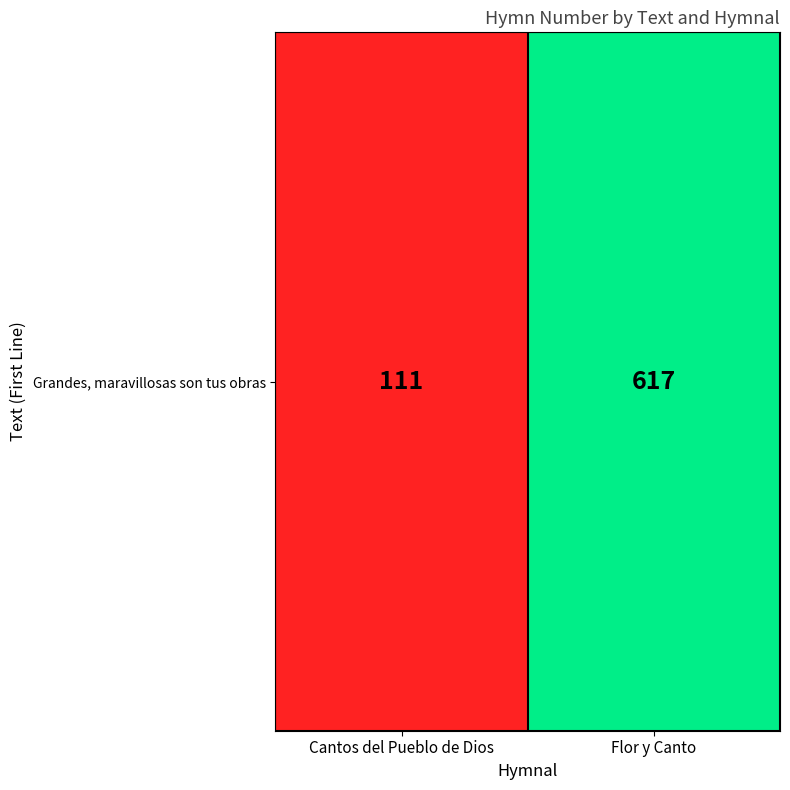

Between Flor y Canto and Cantos del Pueblo de Dios, which is larger?

Flor y Canto